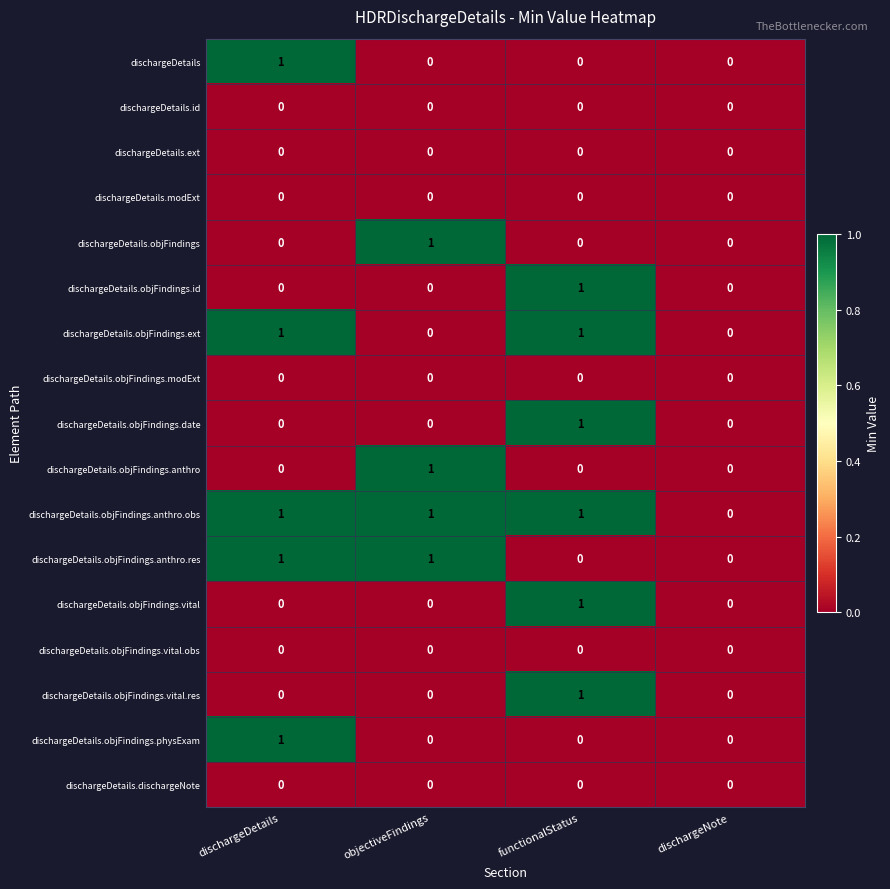

True or false: dischargeDetails.objFindings.id has a value of 0 at dischargeDetails.

True